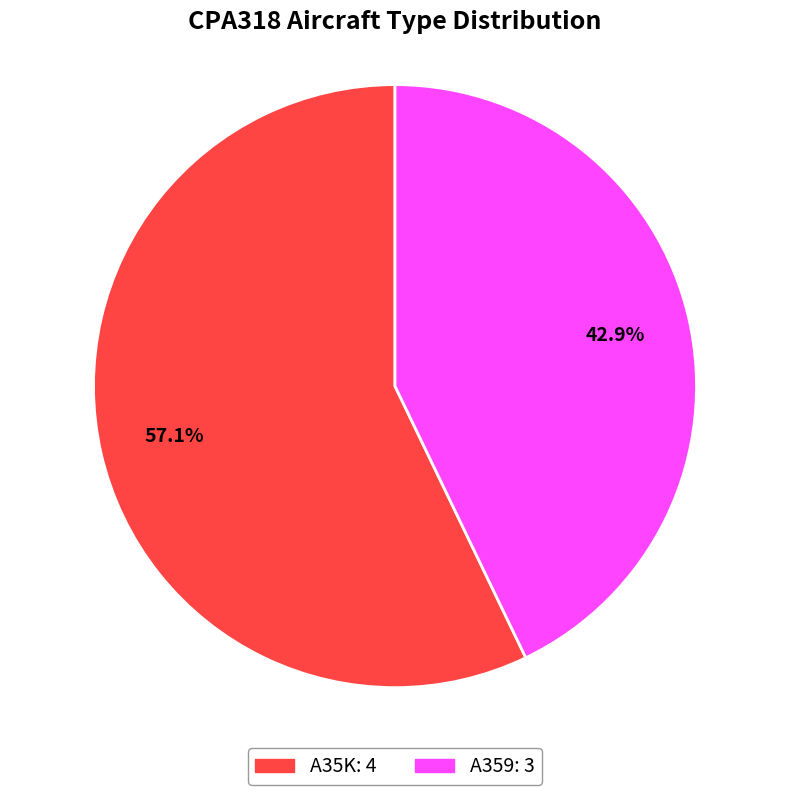

Is the sum of A359 and A35K greater than half?

Yes